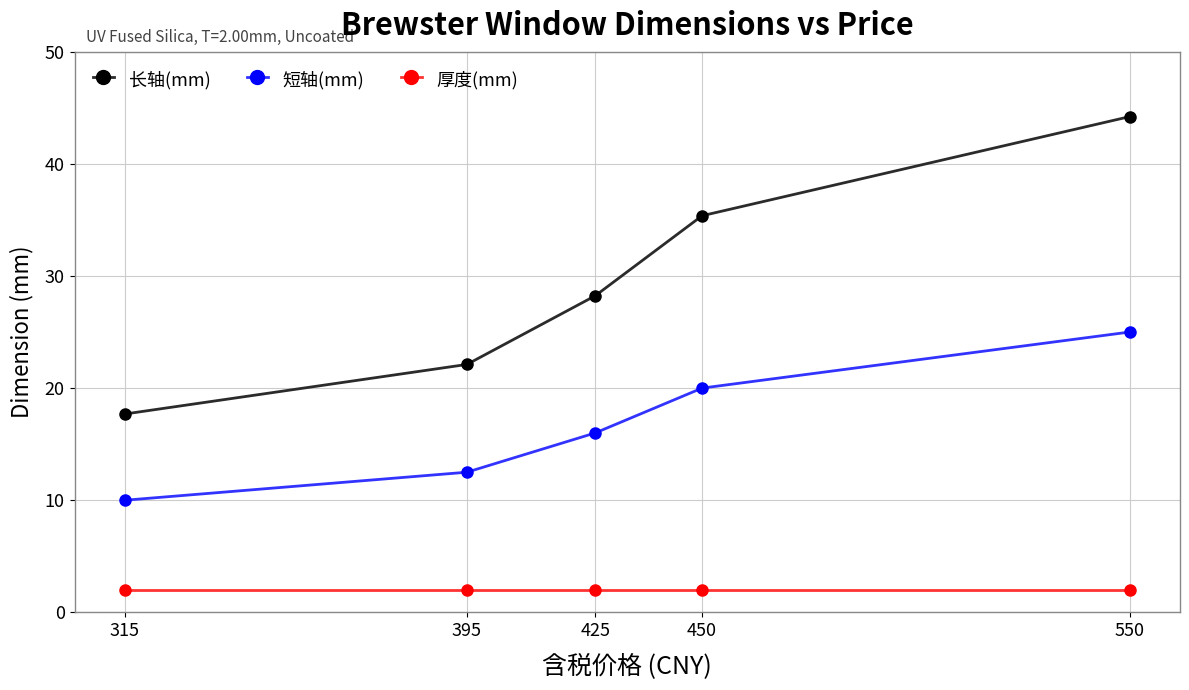

At 550, list the series in order from largest to smallest.

长轴(mm), 短轴(mm), 厚度(mm)